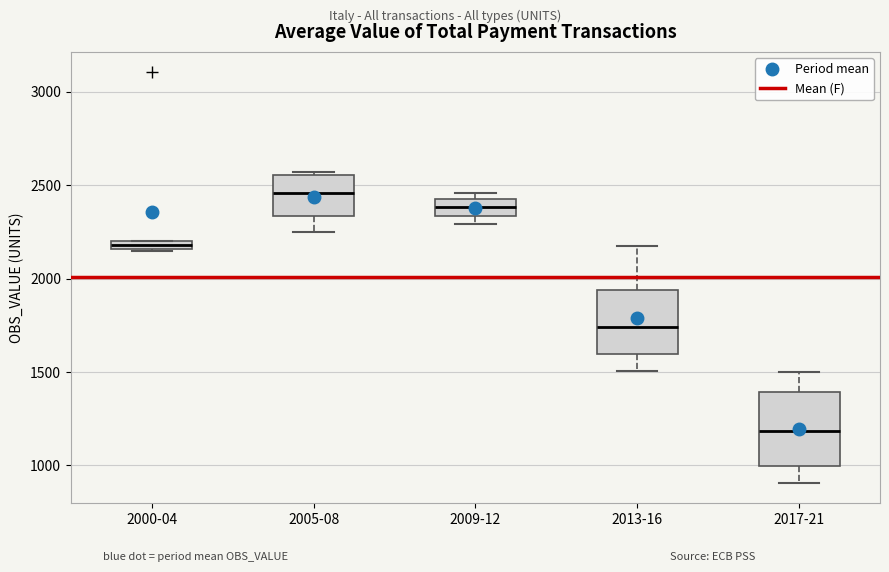

Where is the upper edge of the box for 2013-16 on the y-axis? The values are not printed on the chart, so give them approximately, as read against the axis.

1950